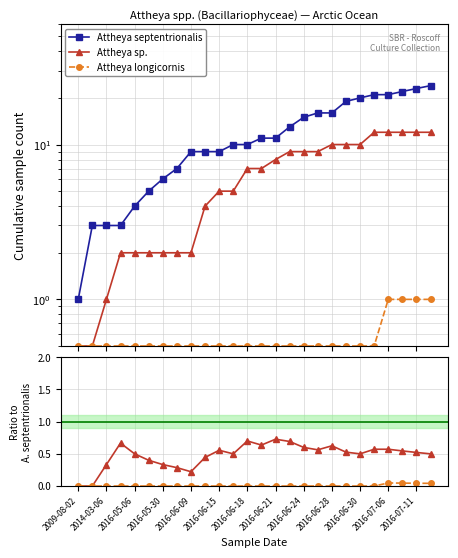

Count the number of data series in this chart.

3